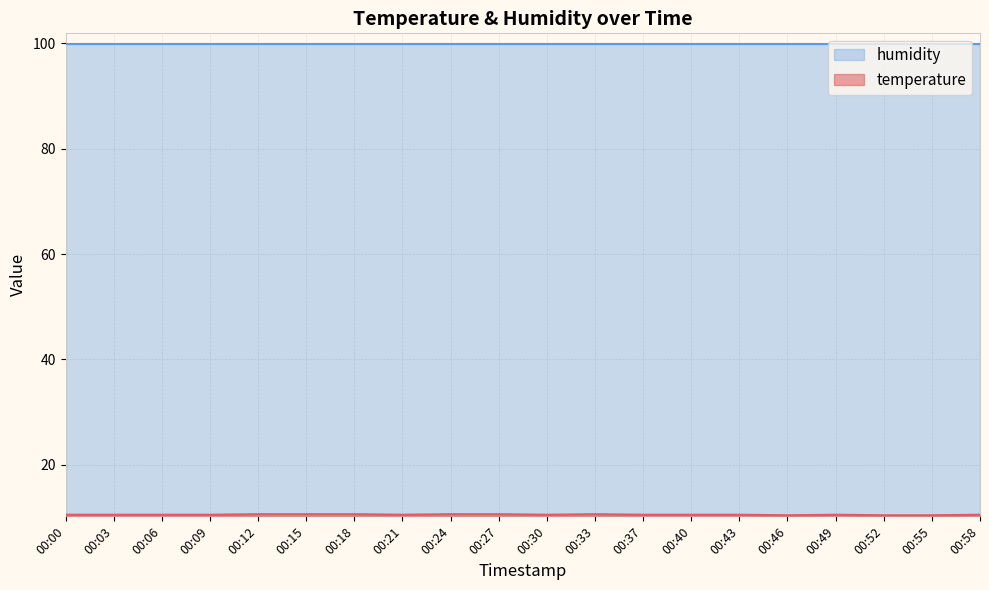

Where is the data nearest to the value 10?

00:46